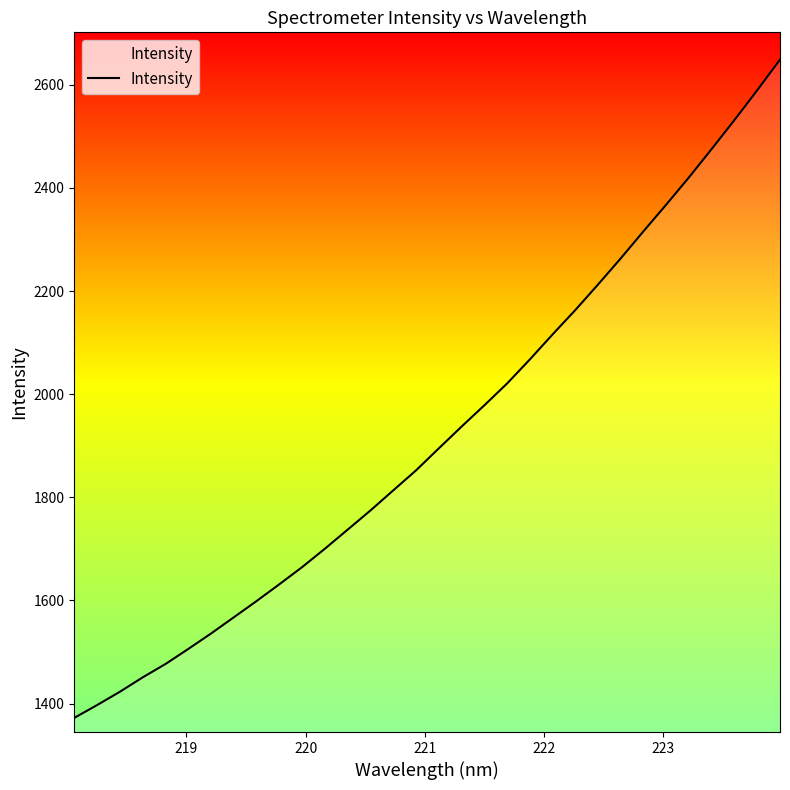

What is the smallest value displayed?

1372.1